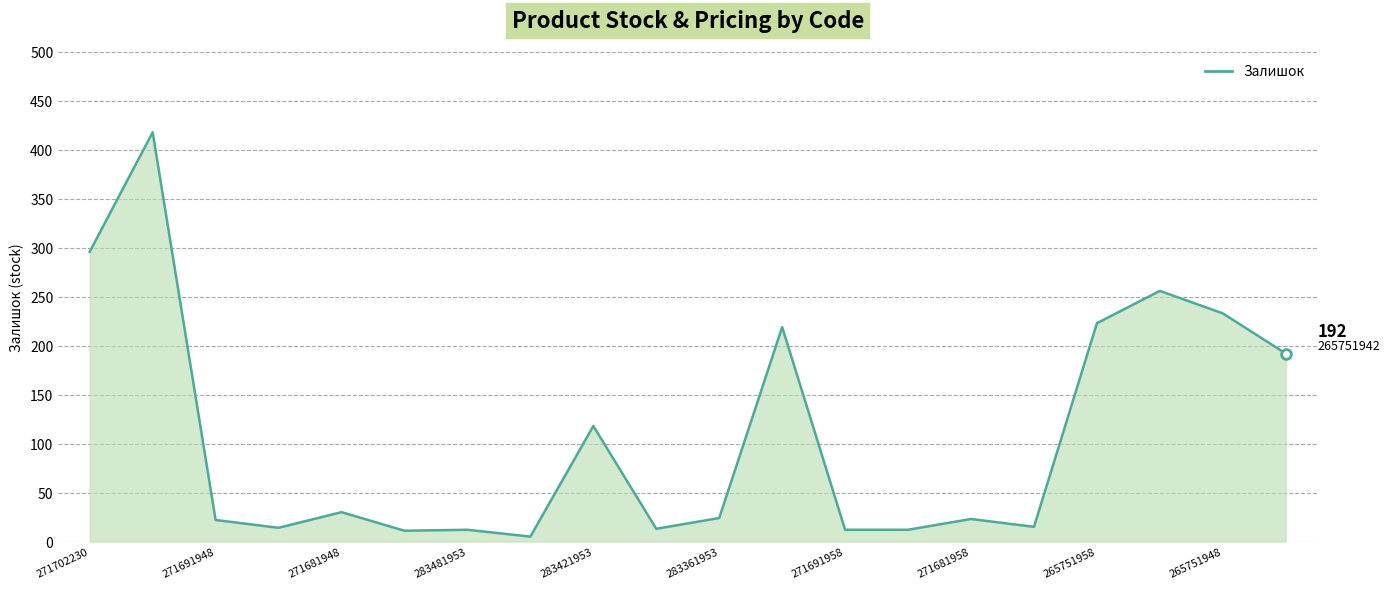

What is the greatest value displayed?

418